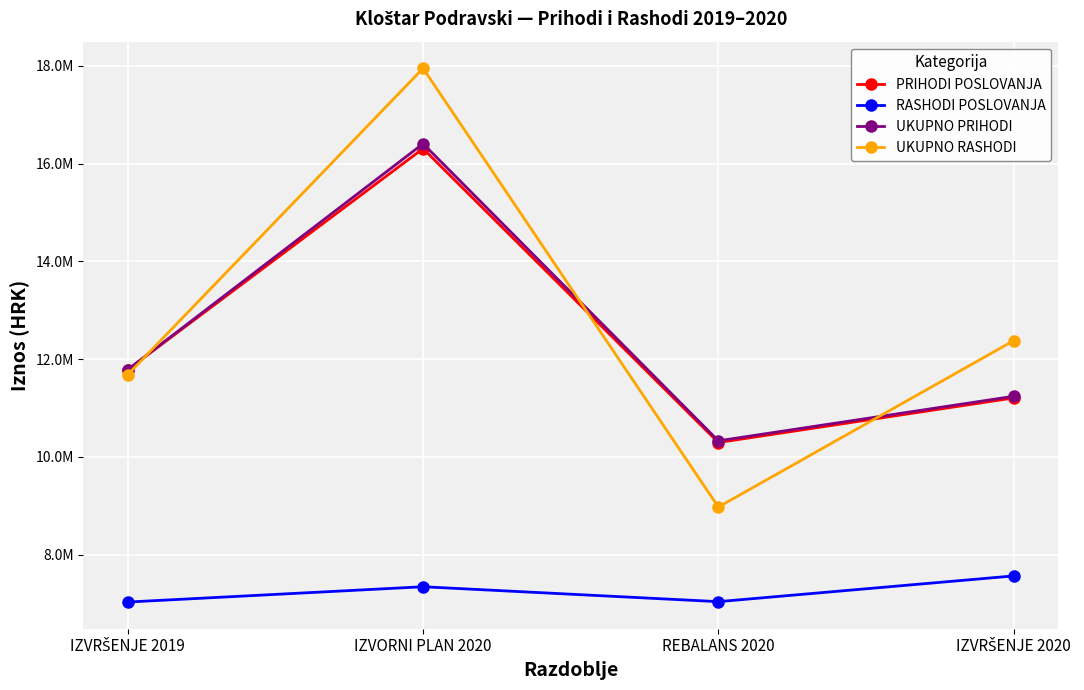

Read the RASHODI POSLOVANJA value at REBALANS 2020.

7042100